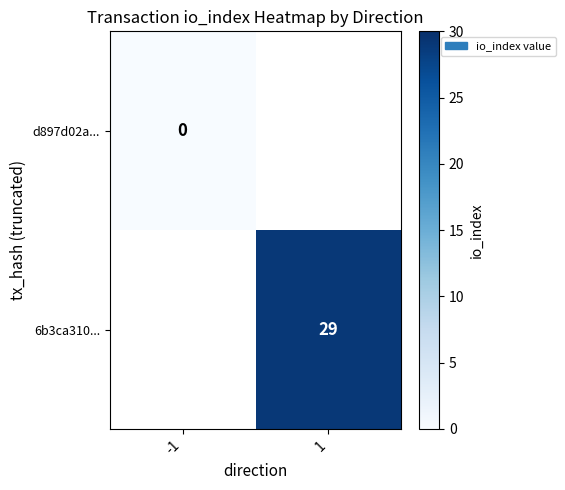

True or false: 6b3ca310... has a value of 29 at 1.

True